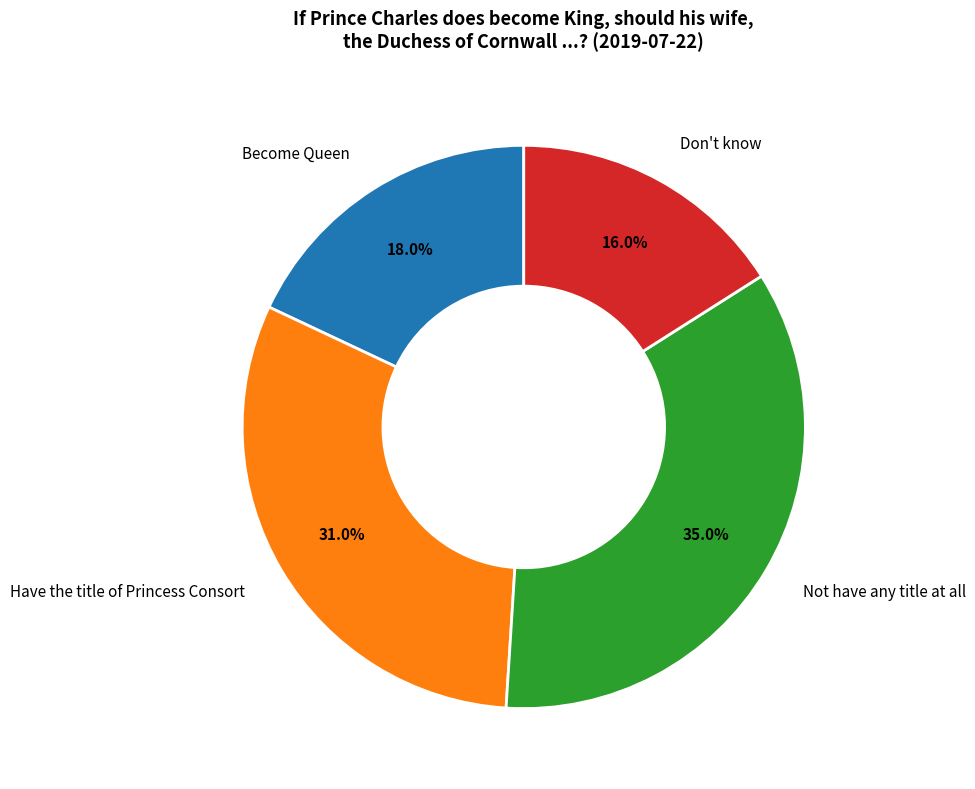

To the nearest percent, what is the combined percentage of Don't know and Become Queen?

34%